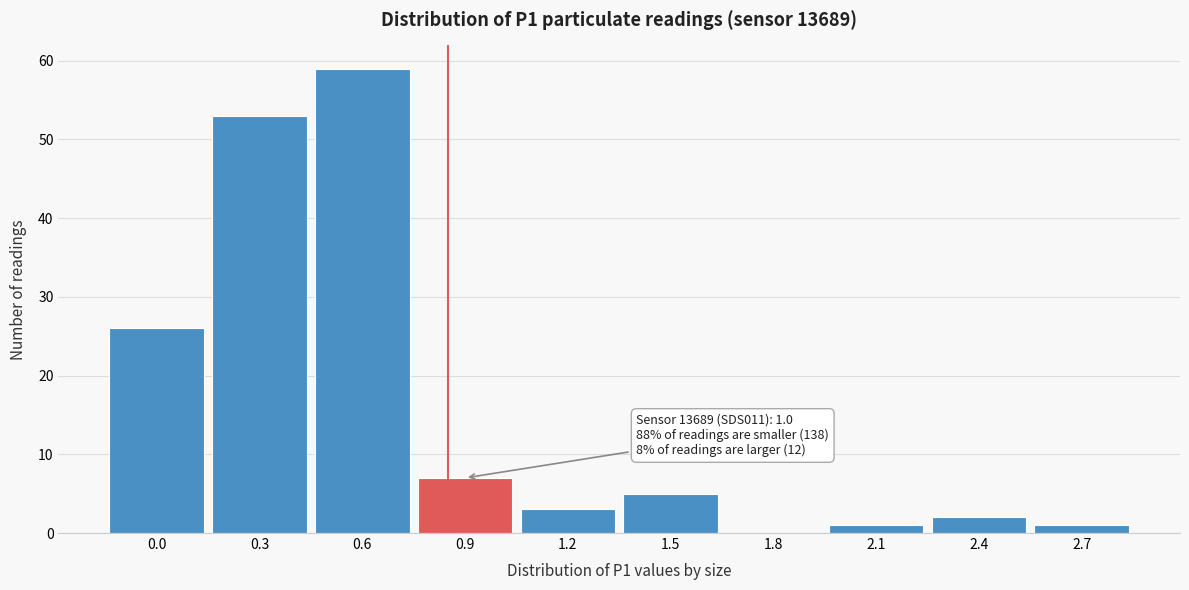

Reading left to right, list all the values displayed in this chart.

0.0=26	0.3=53	0.6=59	0.9=7	1.2=3	1.5=5	1.8=0	2.1=1	2.4=2	2.7=1